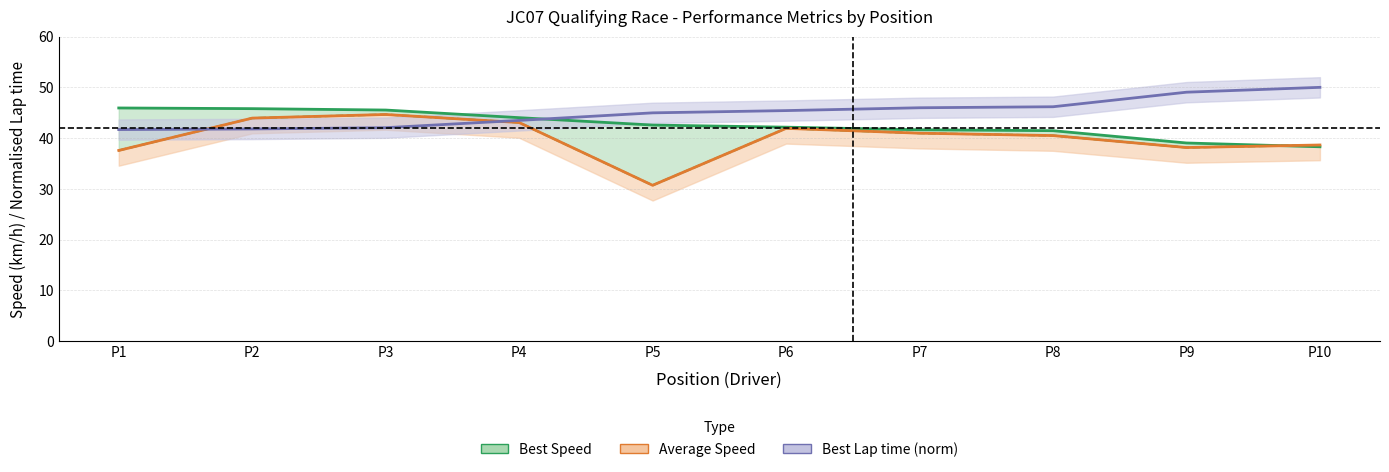

Reading left to right, extract all data points from this chart.

Best Speed: 45.9	45.8	45.5	44.0	42.6	42.2	41.6	41.5	39.0	38.3
Average Speed: 37.6	43.9	44.7	43.1	30.7	41.9	41.0	40.5	38.1	38.6
Best Lap time (norm): 41.7	41.8	42.1	43.5	45.0	45.4	46.0	46.2	49.0	50.0